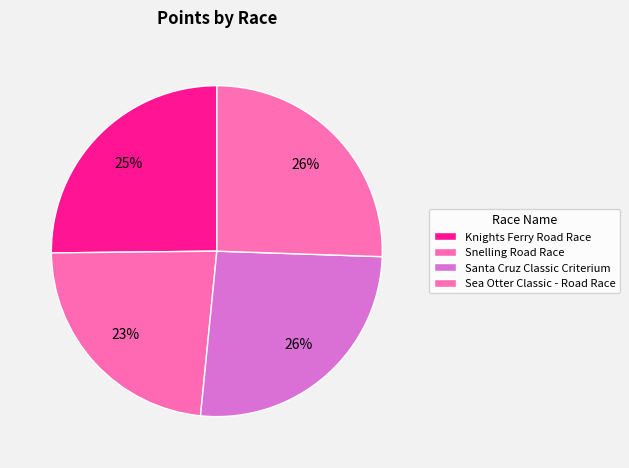

What is the change in value from Snelling Road Race to Sea Otter Classic - Road Race?

+45.3